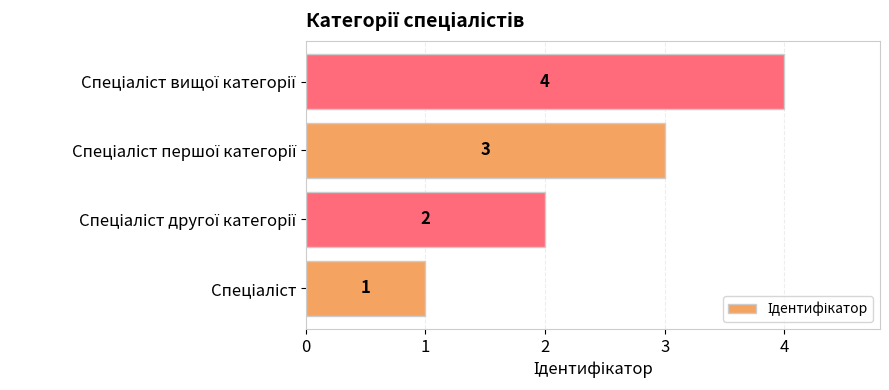

Does the chart contain stacked bars?

No